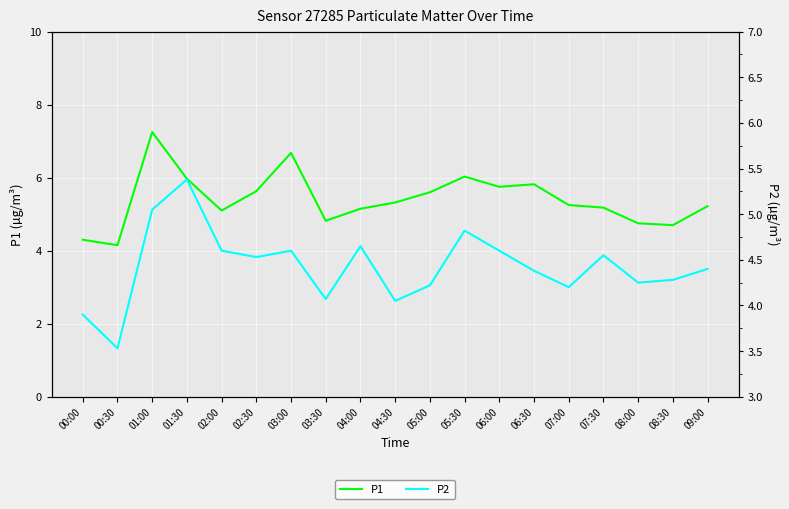

Is it true that P2 equals 6.9 at 08:30?

False